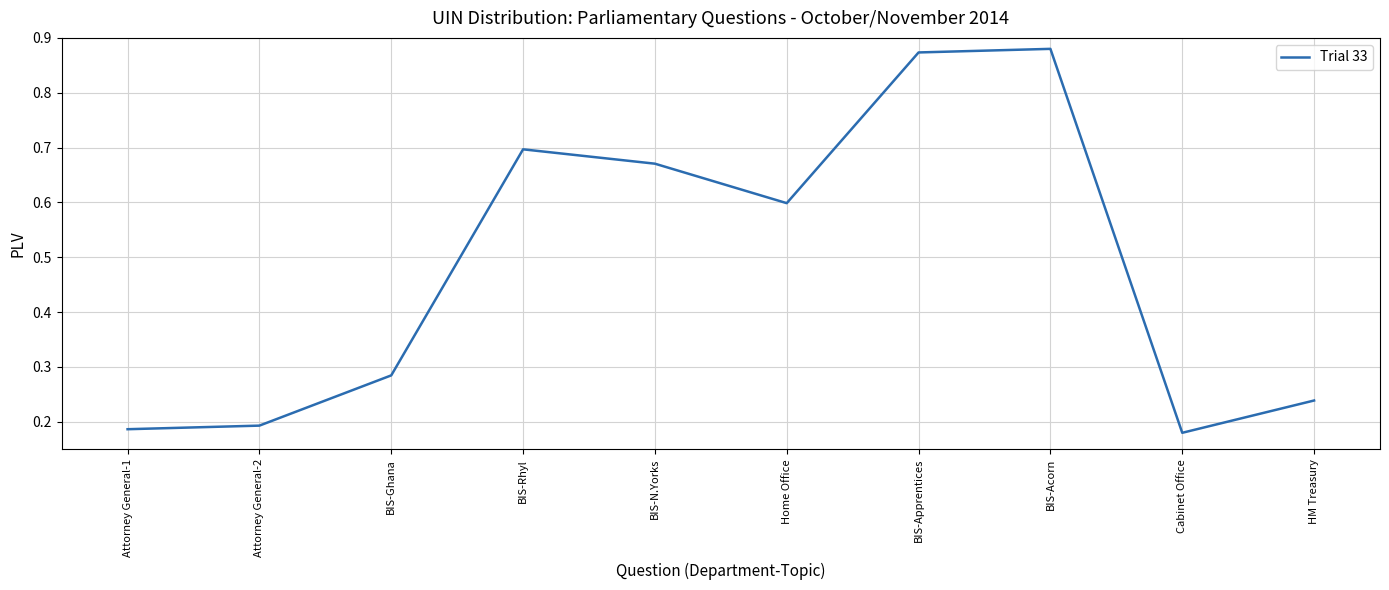

The value at Cabinet Office is 0.3. True or false?

False